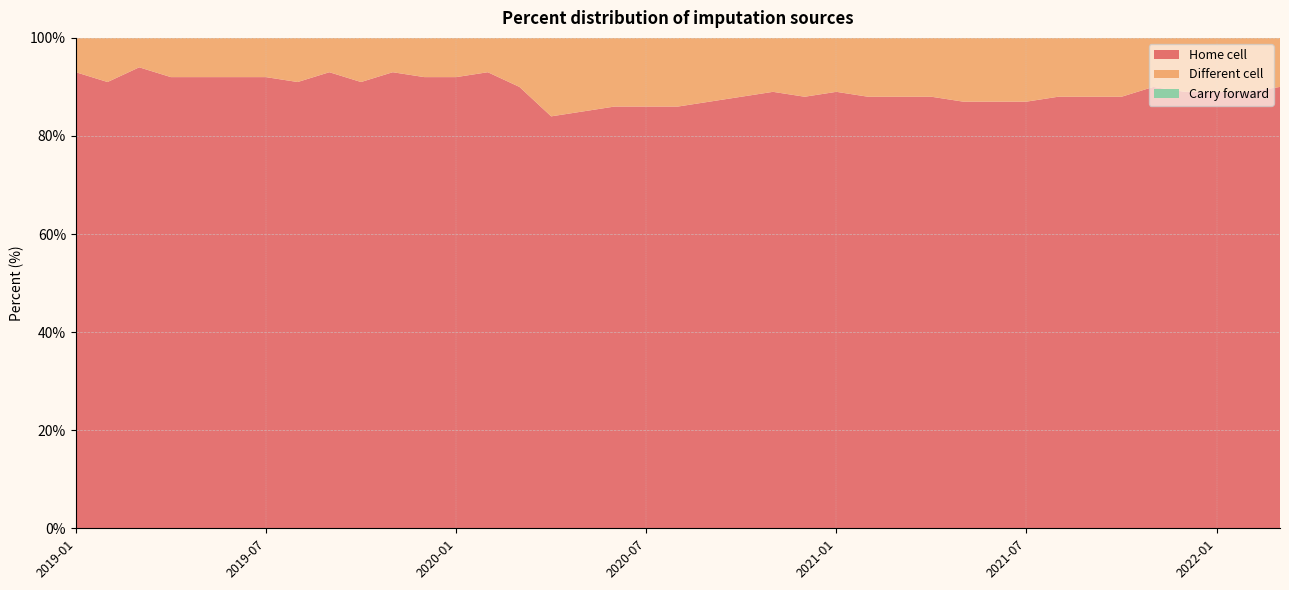

Reading left to right, transcribe all the data shown in this chart.

Home cell: 2019-01=93	2019-02=91	2019-03=94	2019-04=92	2019-05=92	2019-06=92	2019-07=92	2019-08=91	2019-09=93	2019-10=91	2019-11=93	2019-12=92	2020-01=92	2020-02=93	2020-03=90	2020-04=84	2020-05=85	2020-06=86	2020-07=86	2020-08=86	2020-09=87	2020-10=88	2020-11=89	2020-12=88	2021-01=89	2021-02=88	2021-03=88	2021-04=88	2021-05=87	2021-06=87	2021-07=87	2021-08=88	2021-09=88	2021-10=88	2021-11=90	2021-12=89	2022-01=89	2022-02=89	2022-03=90
Different cell: 2019-01=7	2019-02=9	2019-03=6	2019-04=8	2019-05=8	2019-06=8	2019-07=8	2019-08=9	2019-09=7	2019-10=9	2019-11=7	2019-12=8	2020-01=8	2020-02=7	2020-03=10	2020-04=16	2020-05=15	2020-06=14	2020-07=14	2020-08=14	2020-09=13	2020-10=12	2020-11=11	2020-12=12	2021-01=11	2021-02=12	2021-03=12	2021-04=12	2021-05=13	2021-06=13	2021-07=13	2021-08=12	2021-09=12	2021-10=12	2021-11=10	2021-12=11	2022-01=11	2022-02=11	2022-03=10
Carry forward: 2019-01=0	2019-02=0	2019-03=0	2019-04=0	2019-05=0	2019-06=0	2019-07=0	2019-08=0	2019-09=0	2019-10=0	2019-11=0	2019-12=0	2020-01=0	2020-02=0	2020-03=0	2020-04=0	2020-05=0	2020-06=0	2020-07=0	2020-08=0	2020-09=0	2020-10=0	2020-11=0	2020-12=0	2021-01=0	2021-02=0	2021-03=0	2021-04=0	2021-05=0	2021-06=0	2021-07=0	2021-08=0	2021-09=0	2021-10=0	2021-11=0	2021-12=0	2022-01=0	2022-02=0	2022-03=0